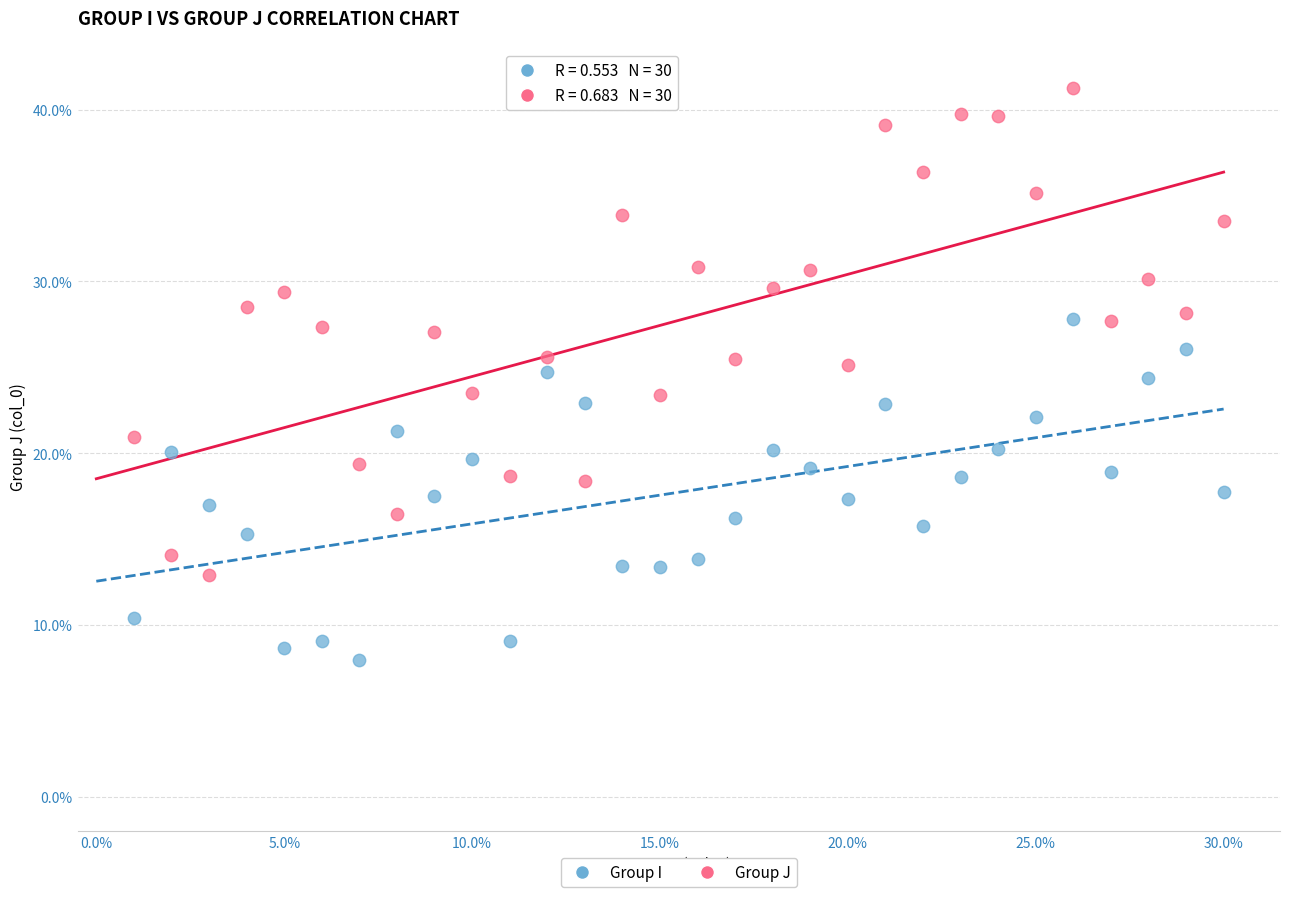

What are all the series names shown in the legend?

Group I, Group J